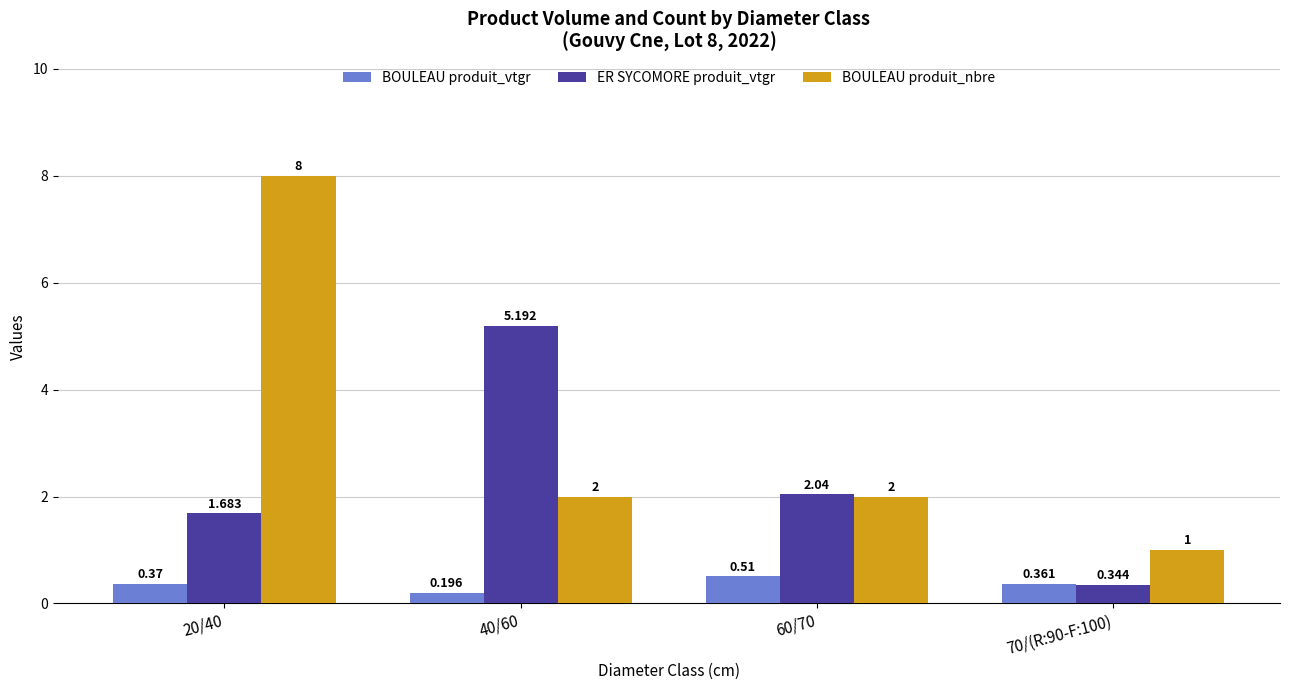

Is the value of BOULEAU produit_vtgr at 60/70 greater than the value of ER SYCOMORE produit_vtgr at 60/70?

No